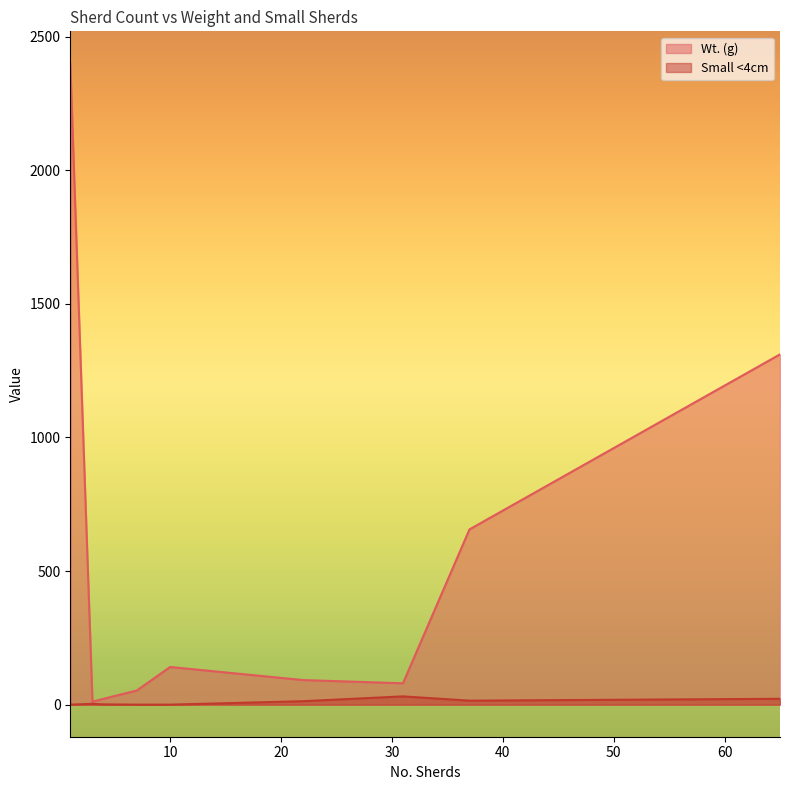

The Small <4cm series shows 22 at 65. True or false?

True